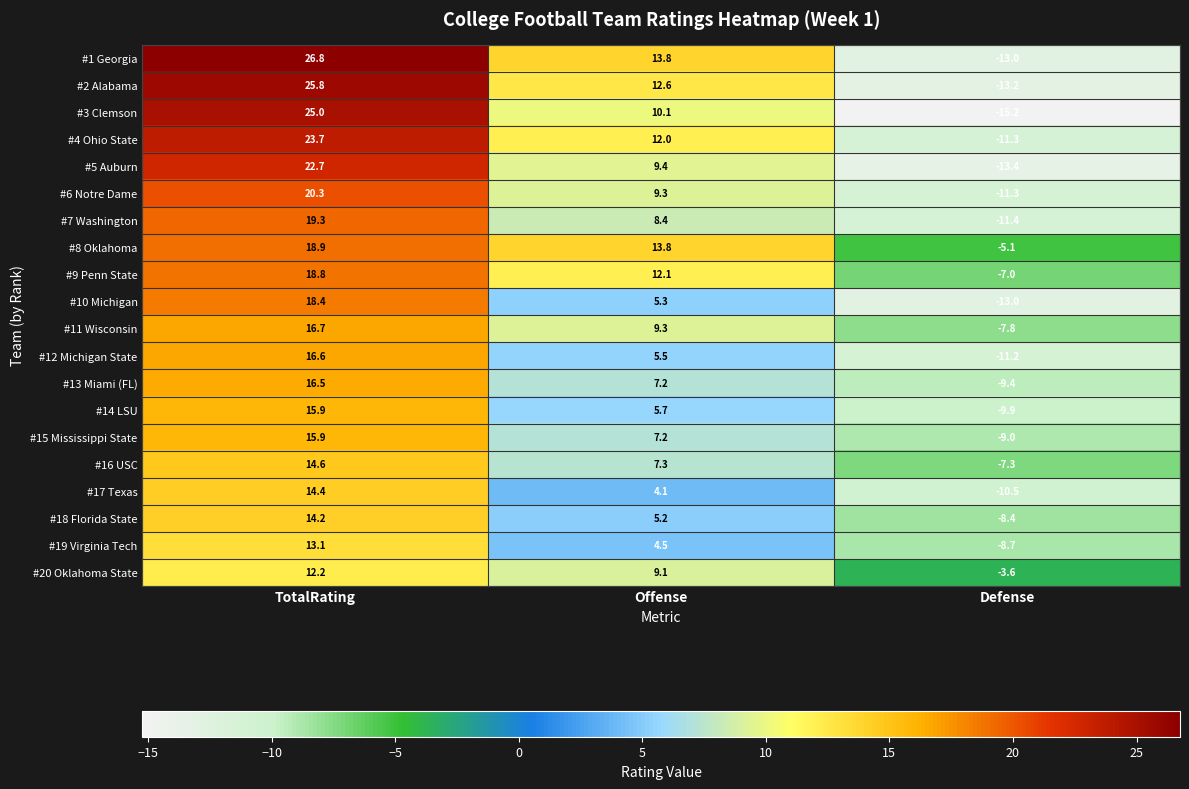

What is the average value of the #5 Auburn series?

6.2